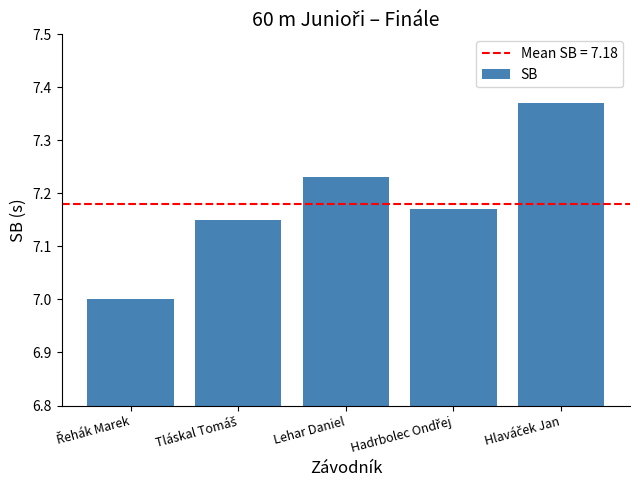

The chart shows a value of 3.6 at Lehar Daniel. True or false?

False